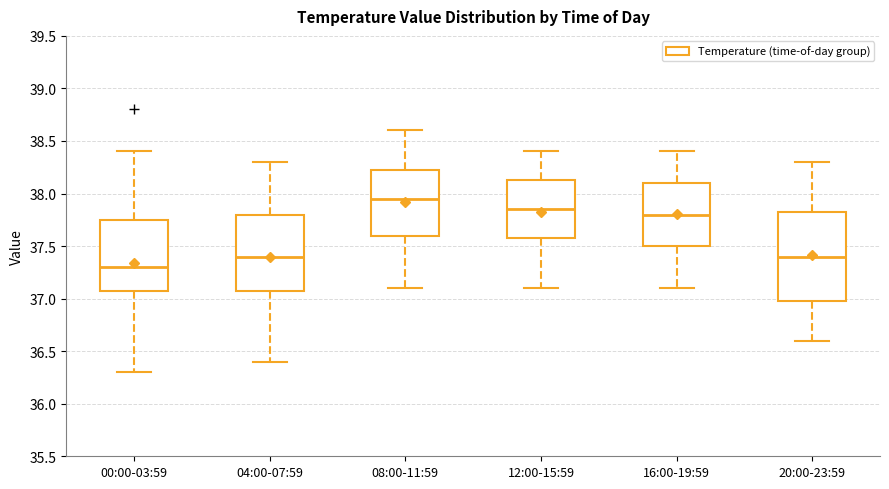

Which box has the highest median line?

08:00-11:59